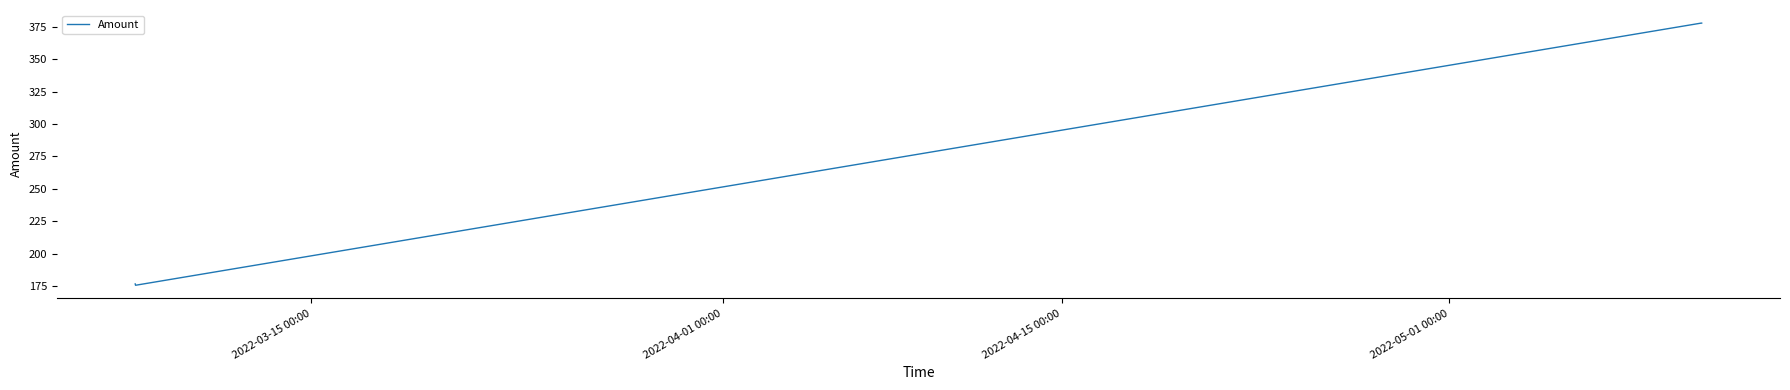

What is the difference between the maximum and minimum values?

202.4